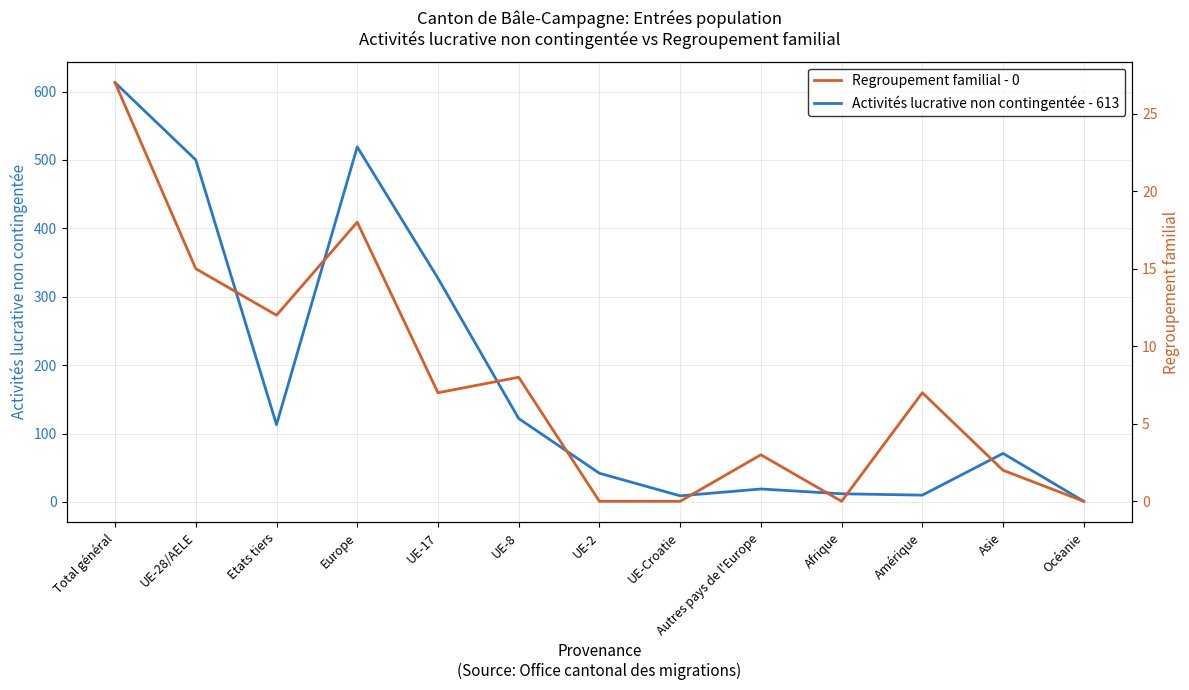

Where does the Regroupement familial series first go above 7?

Total général